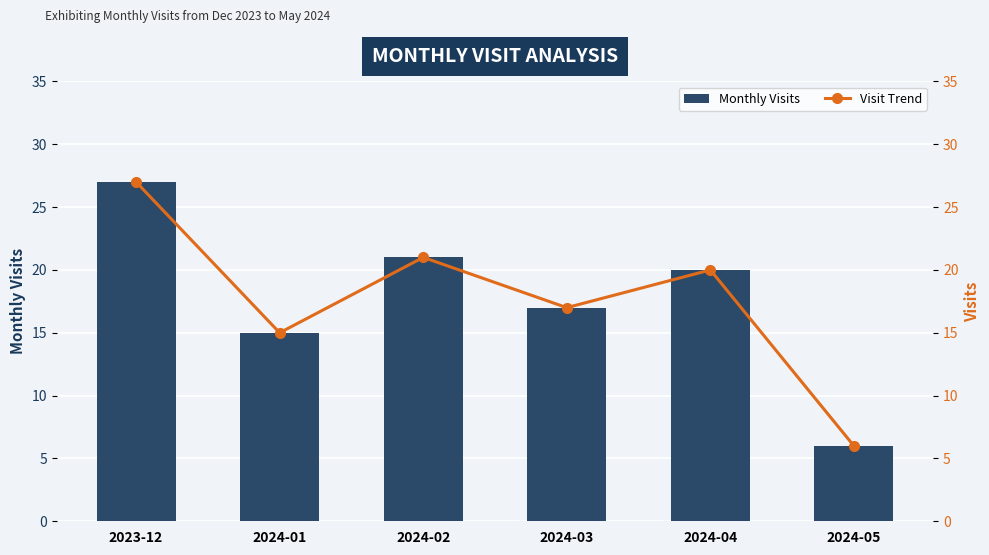

The value of Visit Trend at 2023-12 is 27. True or false?

True